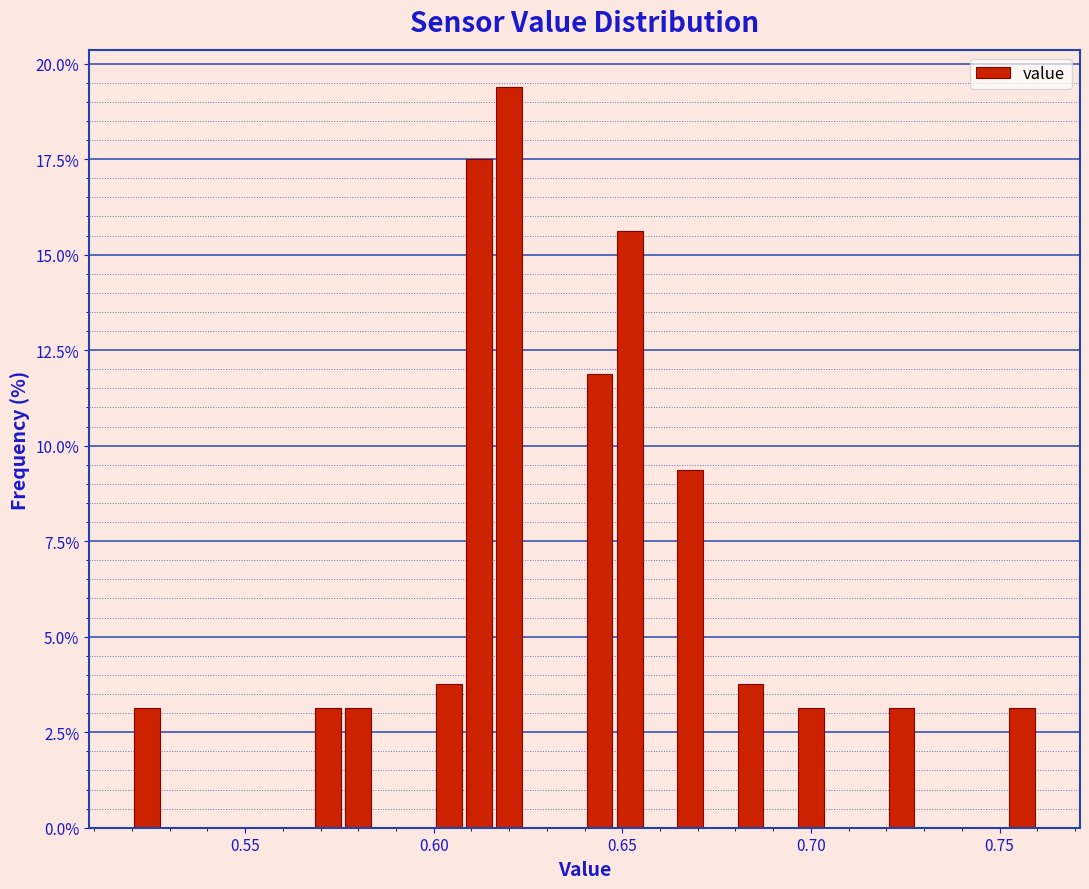

Around what value on the x-axis is the tallest bar? Give the approximate position of its centre, as read against the axis.

0.620